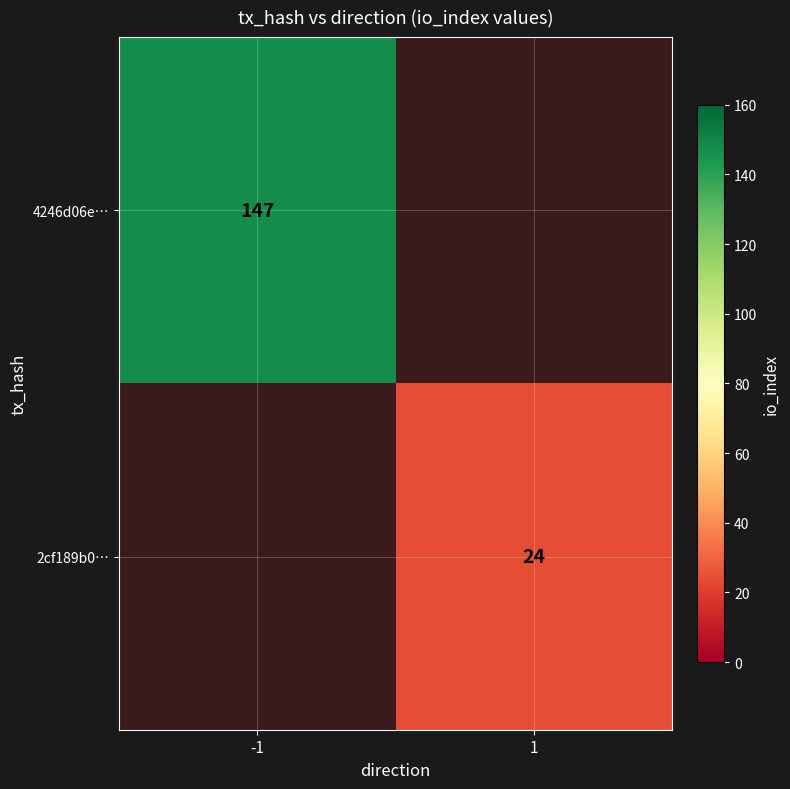

The 4246d06e… series shows 220 at -1. True or false?

False